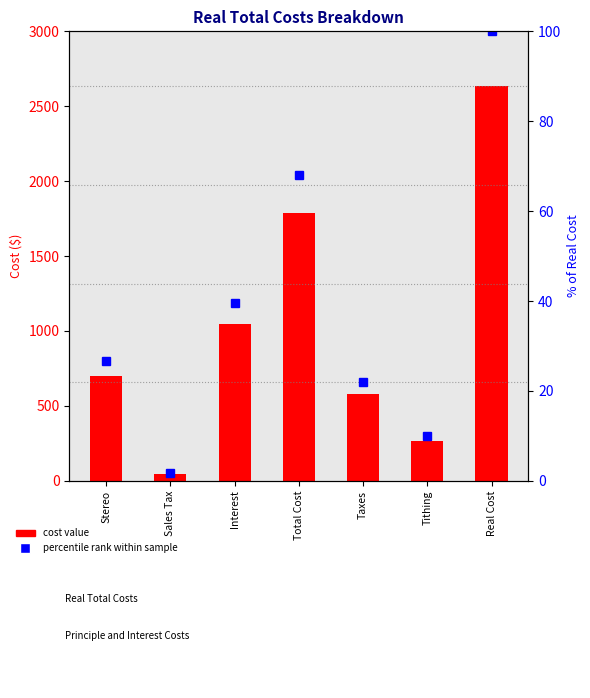

At which category is the sum across all series the highest?

Real Cost